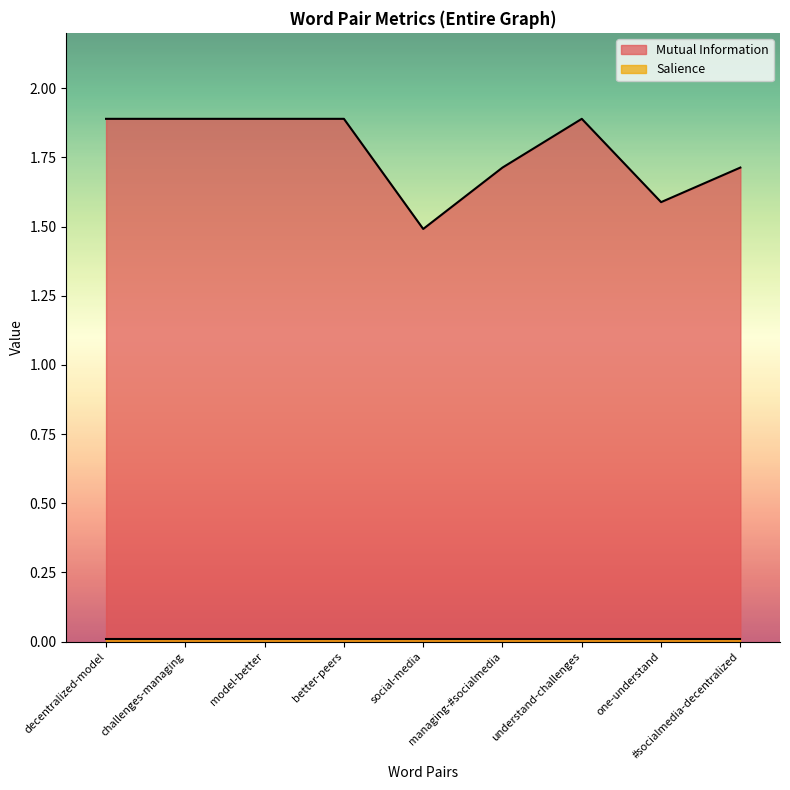

At which category does the data reach its first local peak?

understand-challenges